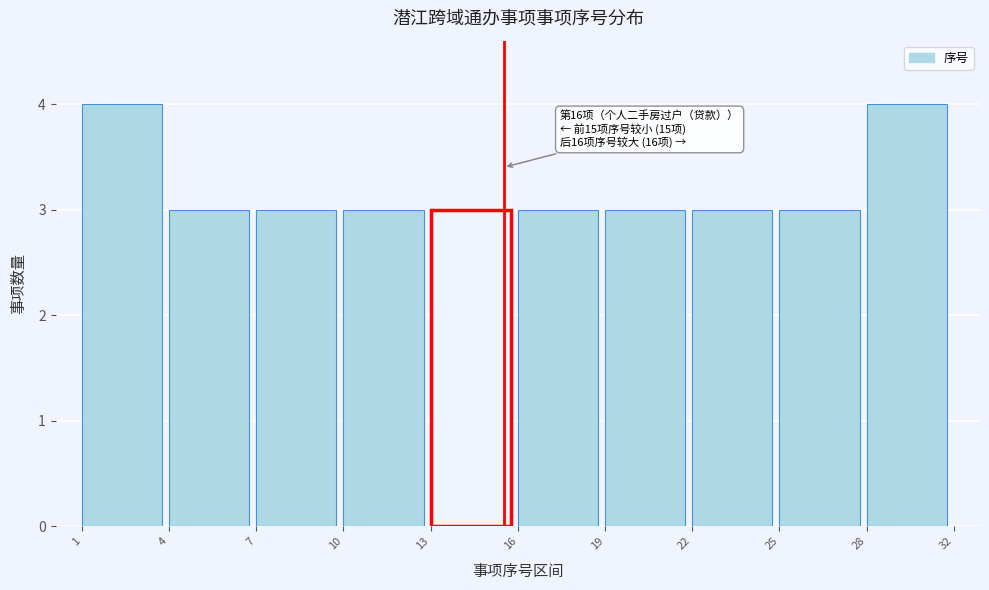

Reading left to right, list all the values displayed in this chart.

4	3	3	3	3	3	3	3	3	4